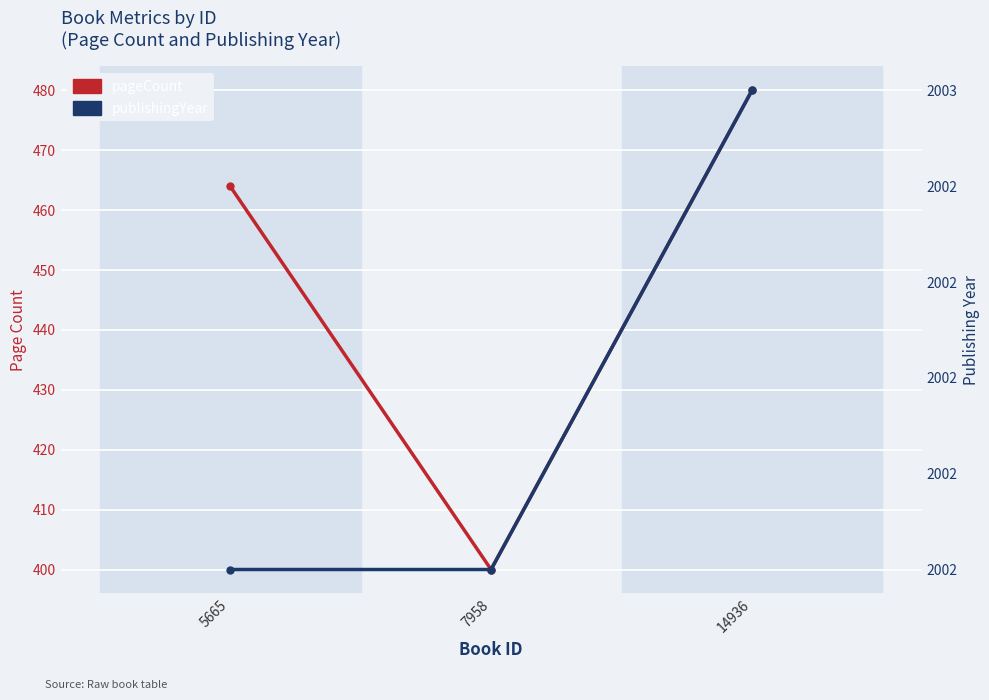

What is the total value across all series at 7958?

2402